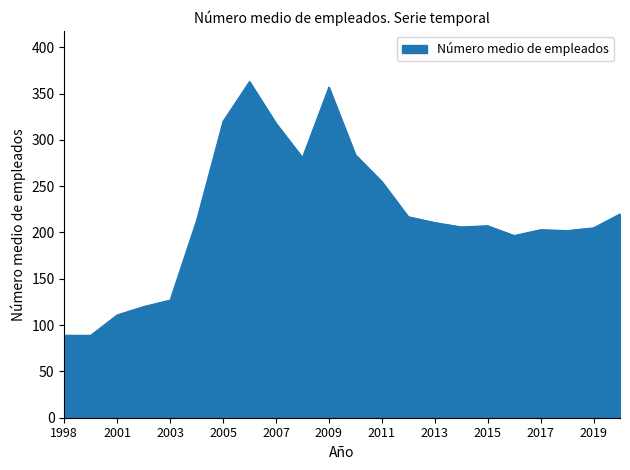

What is the greatest value displayed?

363.0